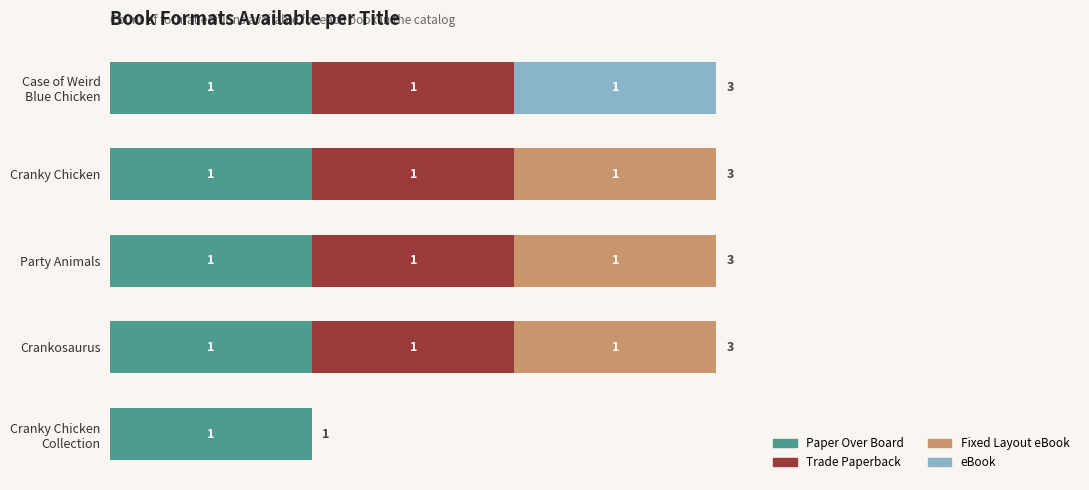

What are all the series names shown in the legend?

Paper Over Board, Trade Paperback, Fixed Layout eBook, eBook